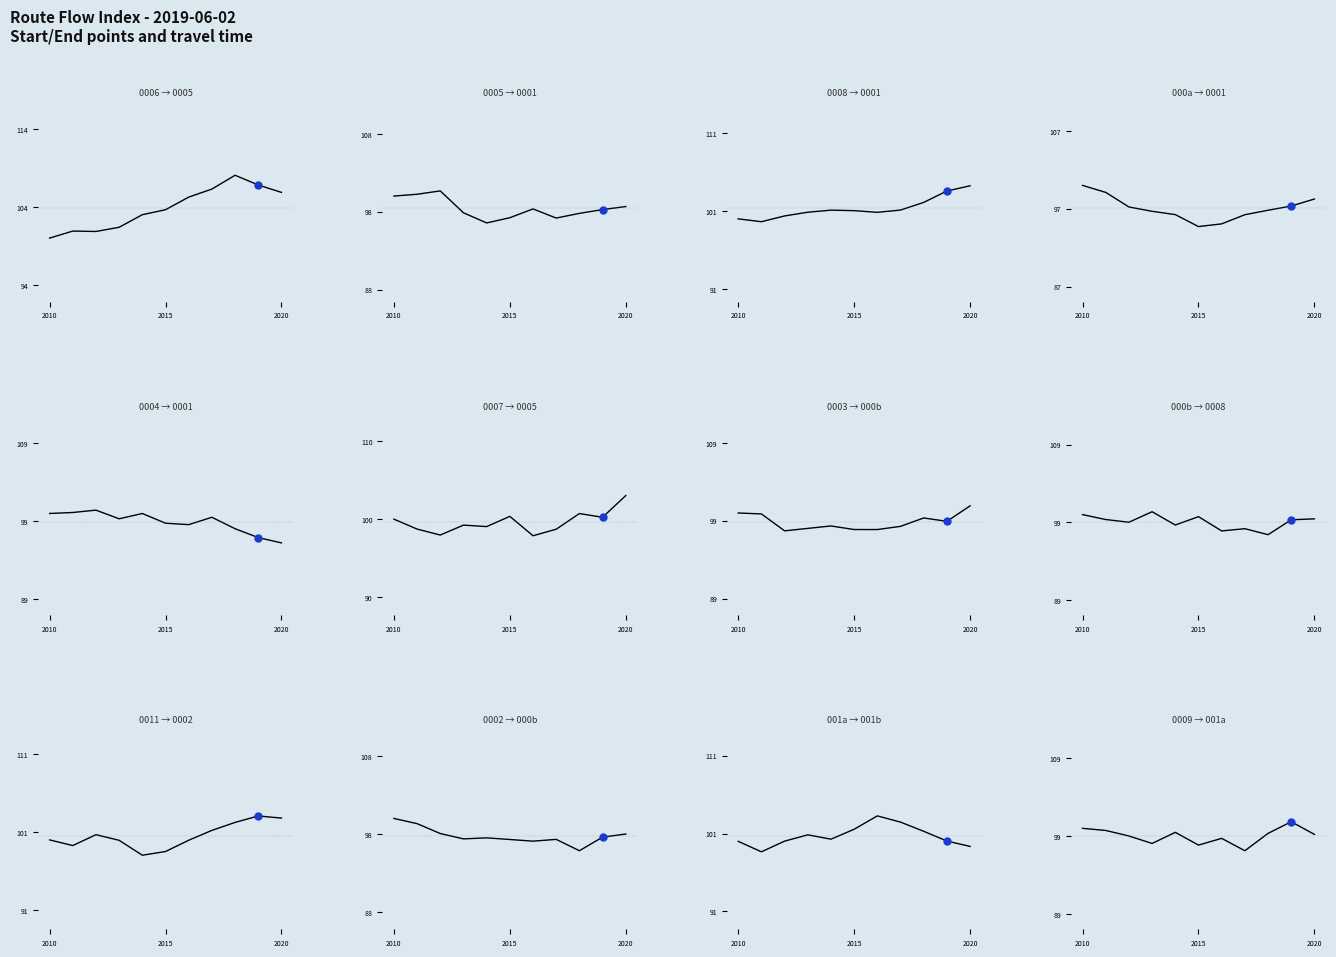

Which series has the widest spread of Y values?

000a